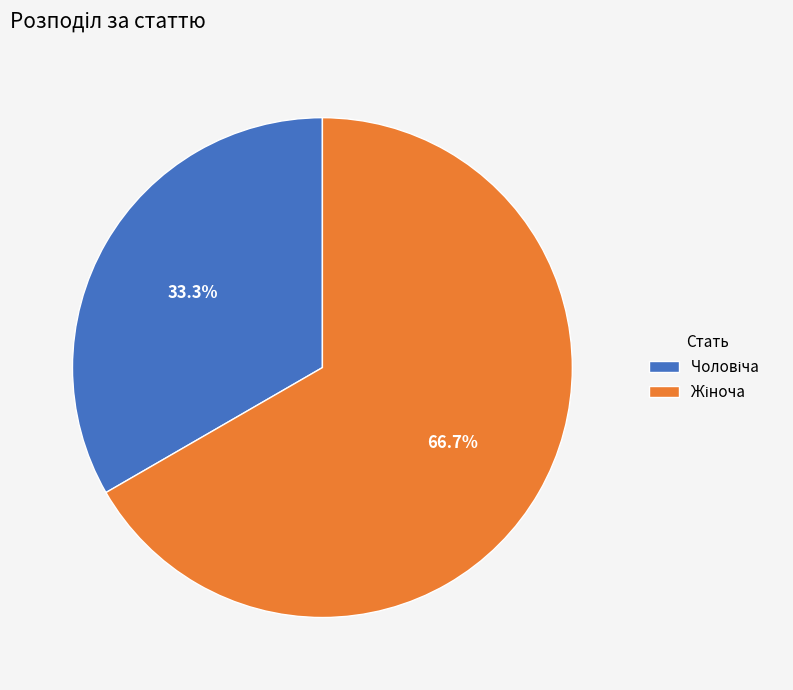

To the nearest percent, what is the average slice percentage?

50%